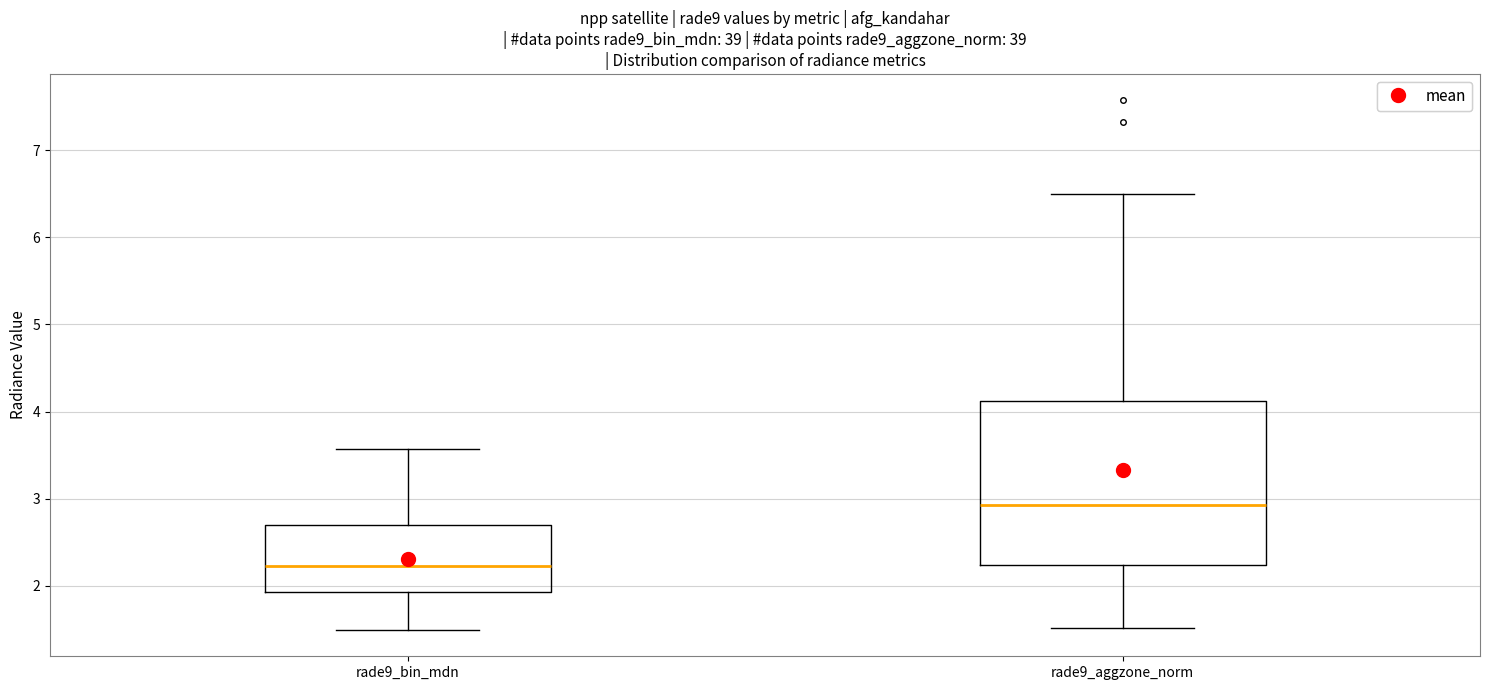

Where is the lower edge of the box for rade9_bin_mdn on the y-axis? The values are not printed on the chart, so give them approximately, as read against the axis.

1.9